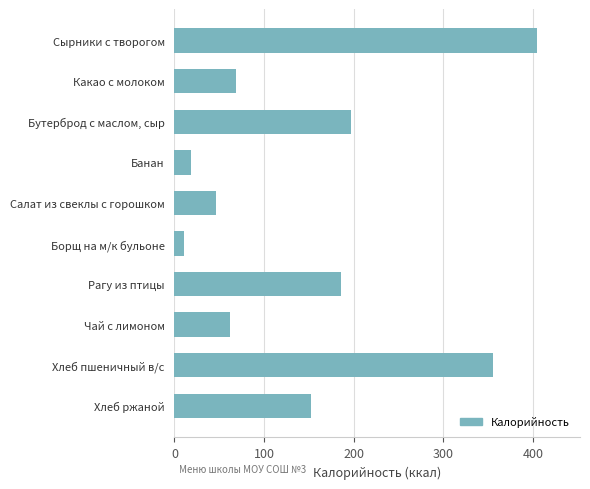

Which category has the lowest value across all series?

Борщ на м/к бульоне